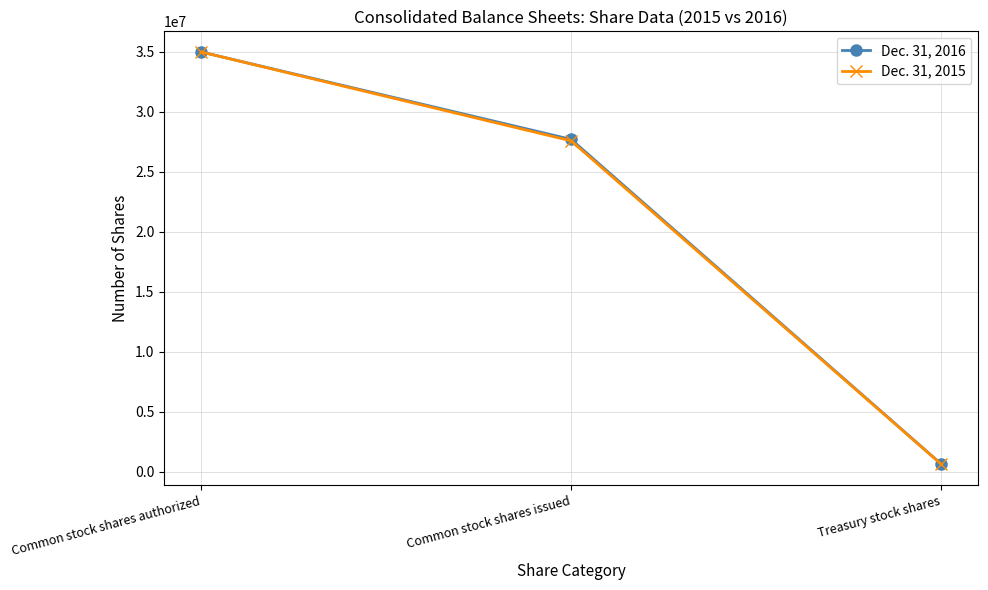

What position from the right is Common stock shares authorized?

3